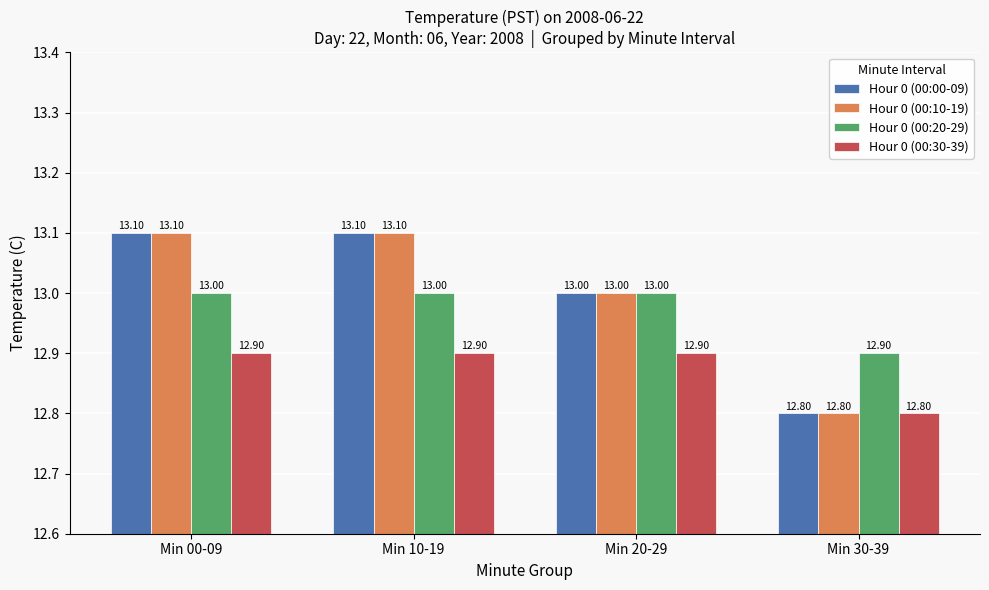

What is the label of the 4th bar from the right?

Min 00-09